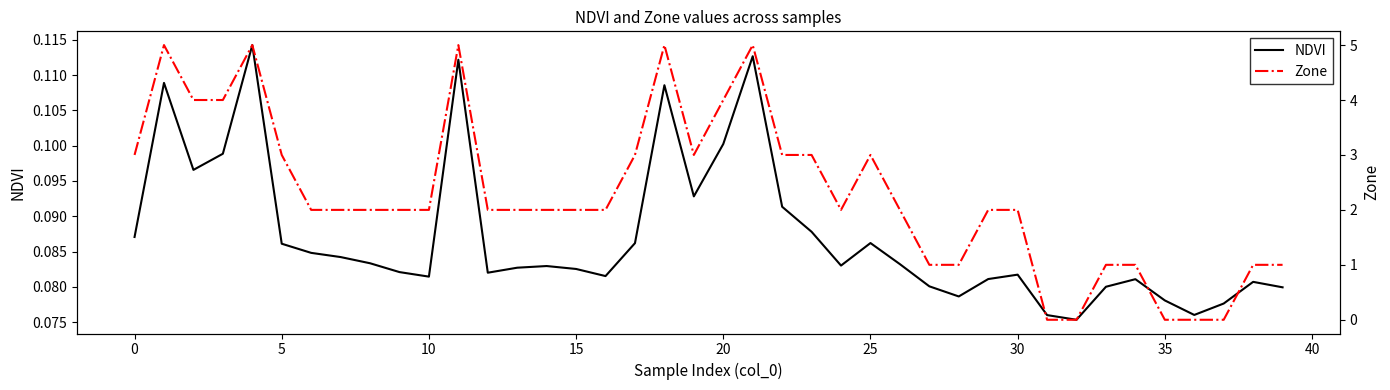

Which label corresponds to the smallest value in the chart?

31